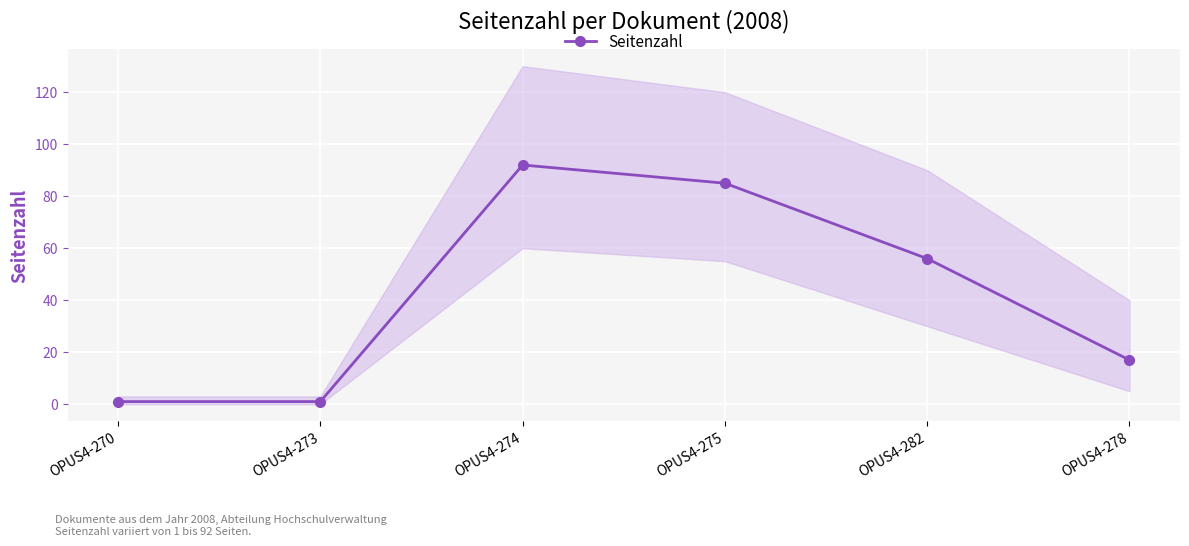

At which category does the chart reach its peak across all series?

OPUS4-274